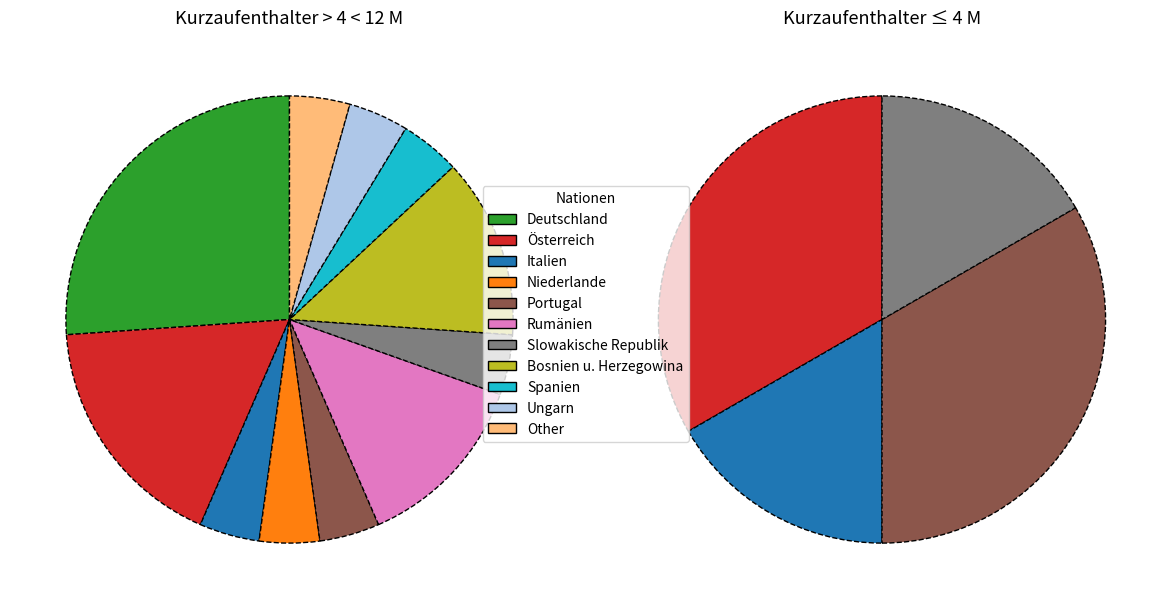

The Bosnien u. Herzegowina slice represents 13% of the pie. True or false?

True